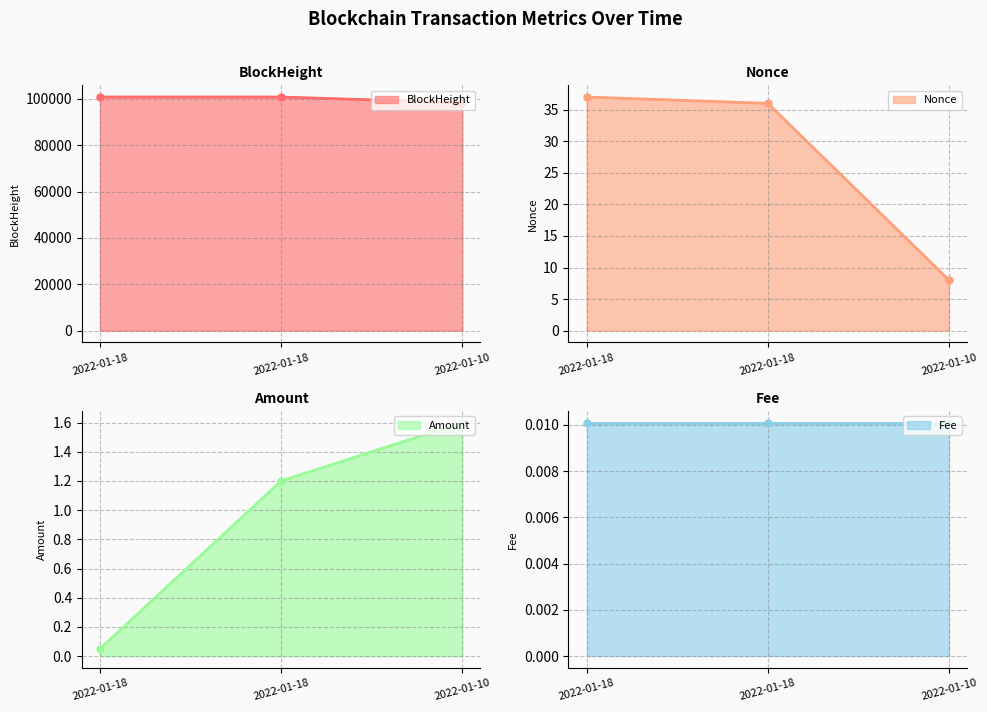

True or false: Nonce line has a value of 13.5 at 2022-01-10.

False